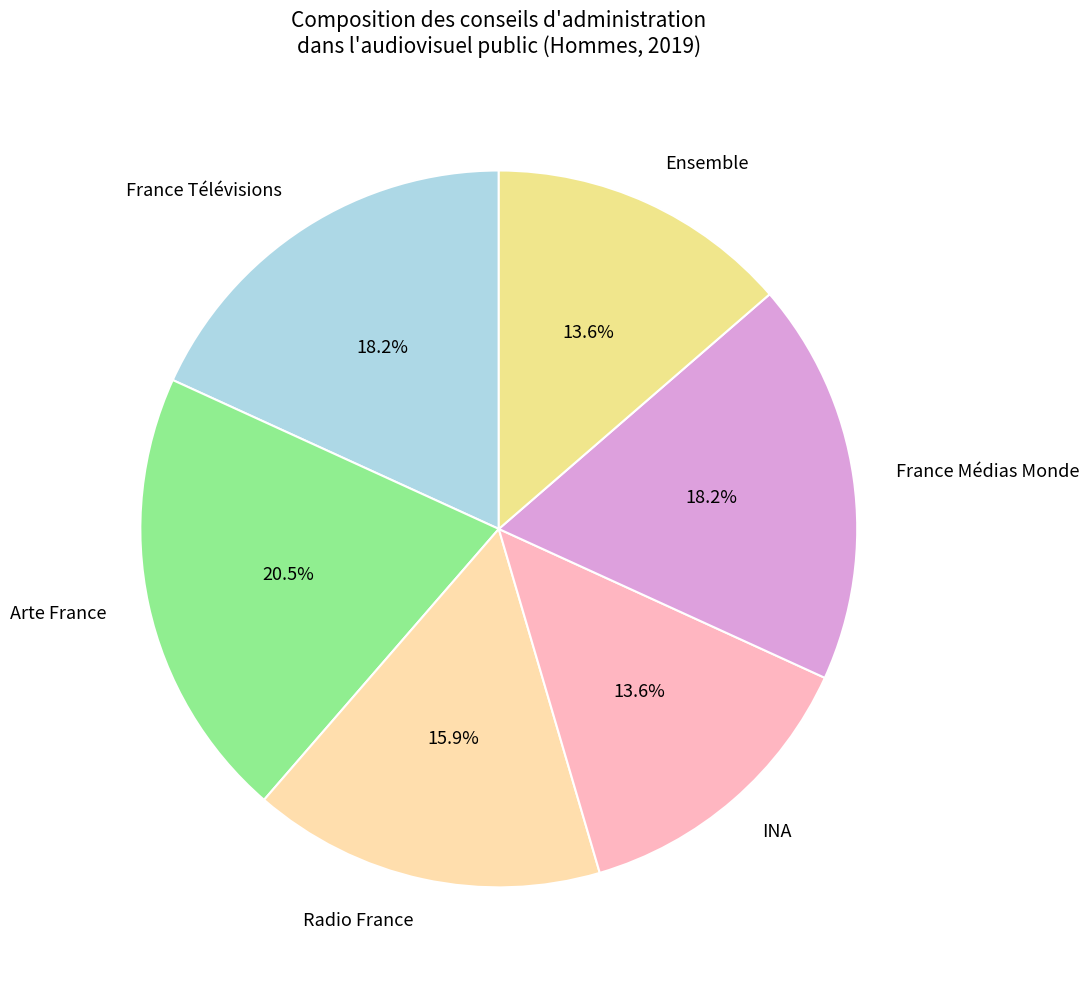

True or false: INA accounts for 23% of the total.

False